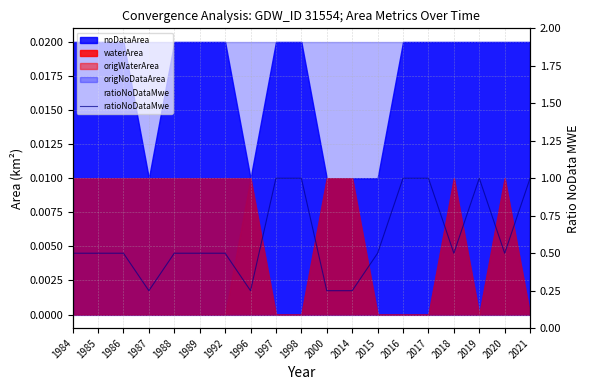

How many categories are shown in the chart?

19